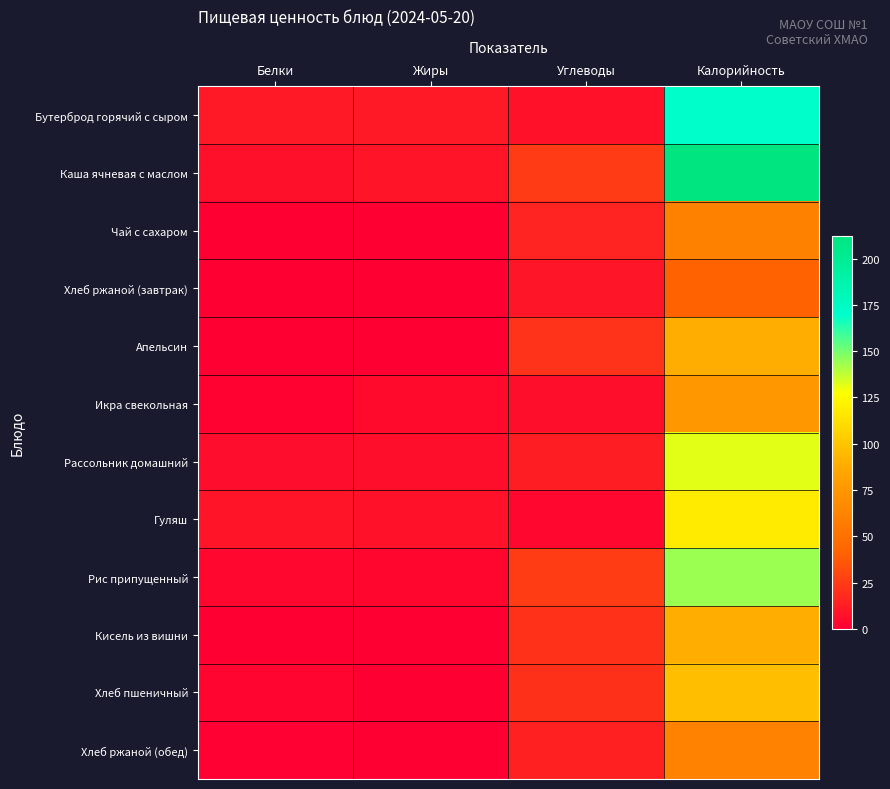

Which series has the largest range (max minus min)?

Каша ячневая с маслом